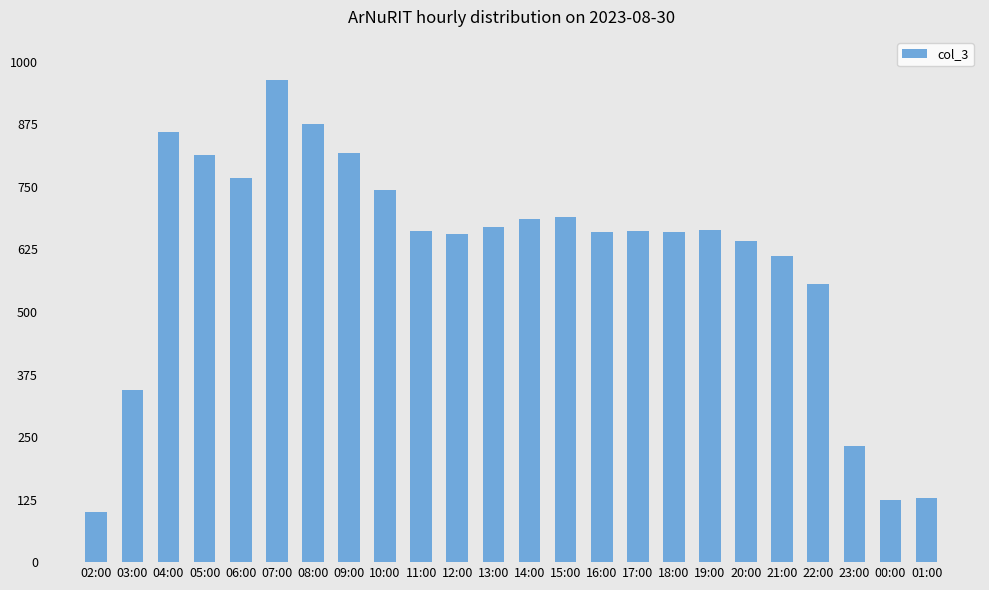

Which label corresponds to the largest value in the chart?

07:00